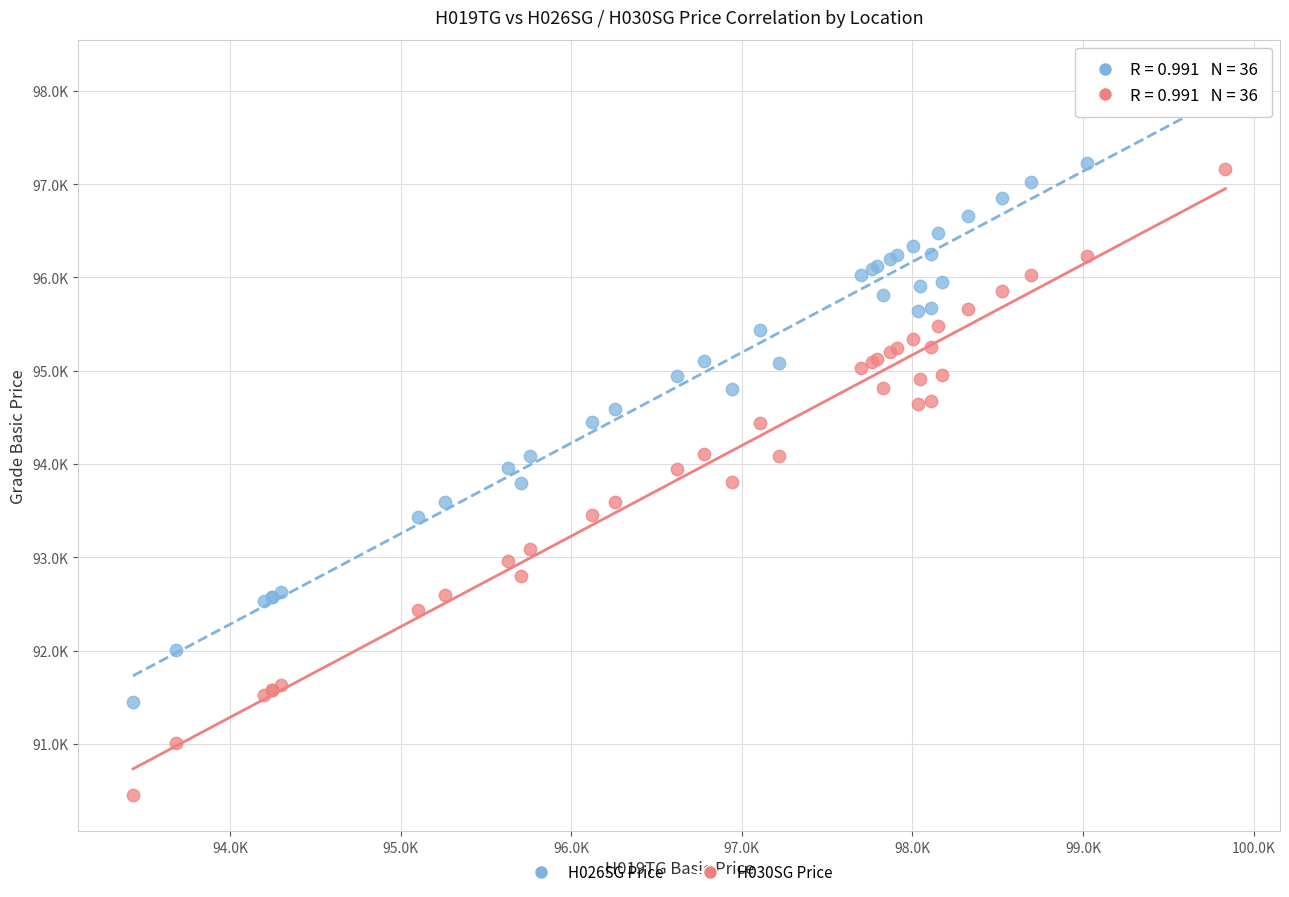

What are all the series names shown in the legend?

H026SG Price, H030SG Price